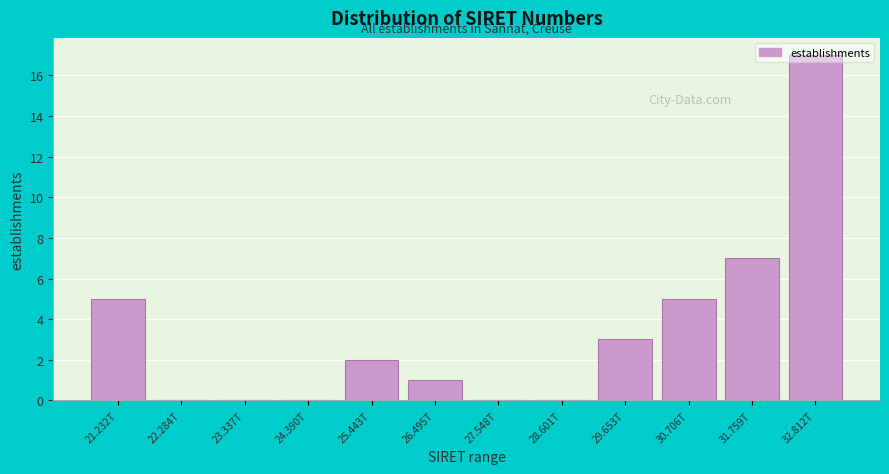

What is the sum of the values at 24.390T and 31.759T?

7